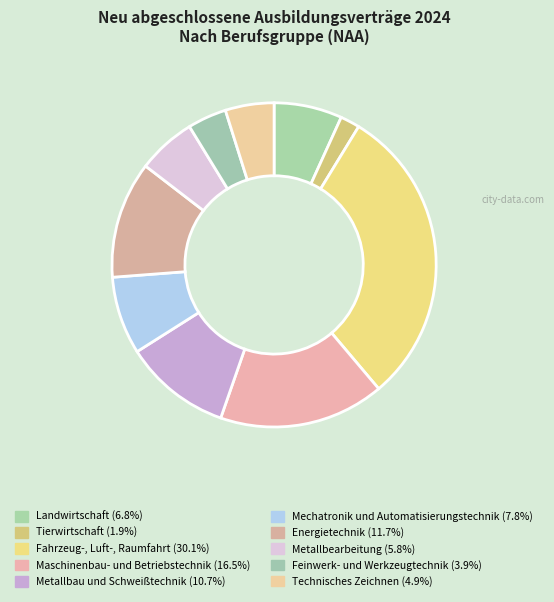

Is there a majority slice in this chart?

No